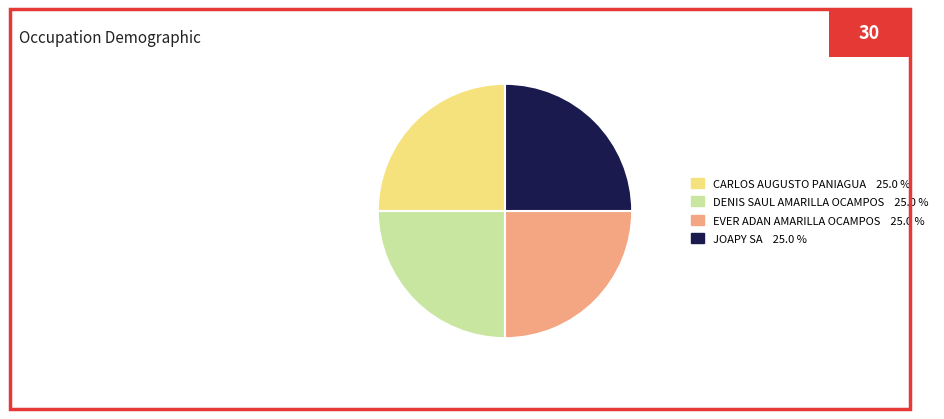

Is there a majority slice in this chart?

No